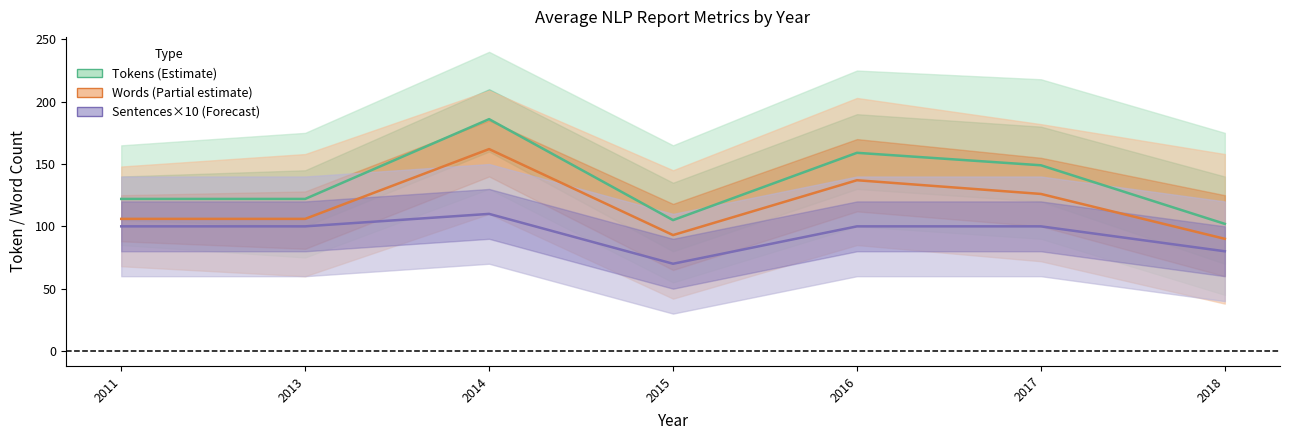

Reading right to left, list all the values displayed in this chart.

Tokens: 2018=102	2017=149	2016=159	2015=105	2014=186	2013=122	2011=122
Words: 2018=90	2017=126	2016=137	2015=93	2014=162	2013=106	2011=106
Sentences×10: 2018=80	2017=100	2016=100	2015=70	2014=110	2013=100	2011=100